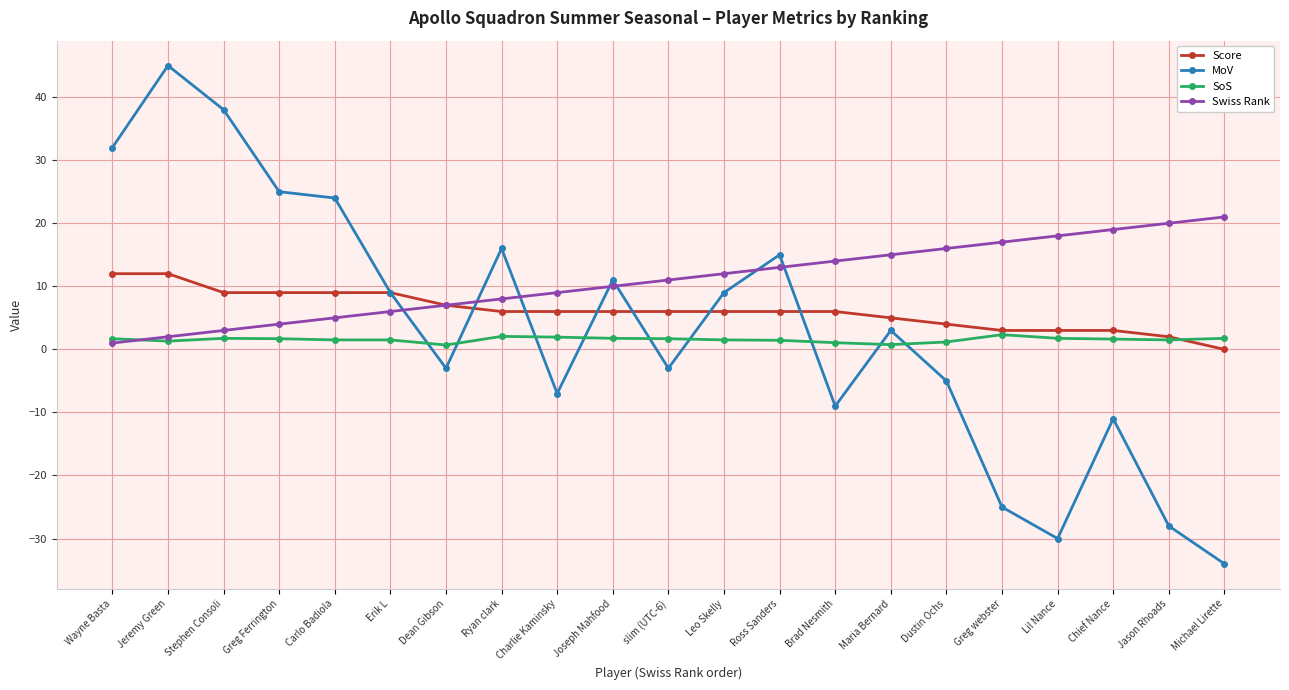

Which series has the largest range (max minus min)?

MoV